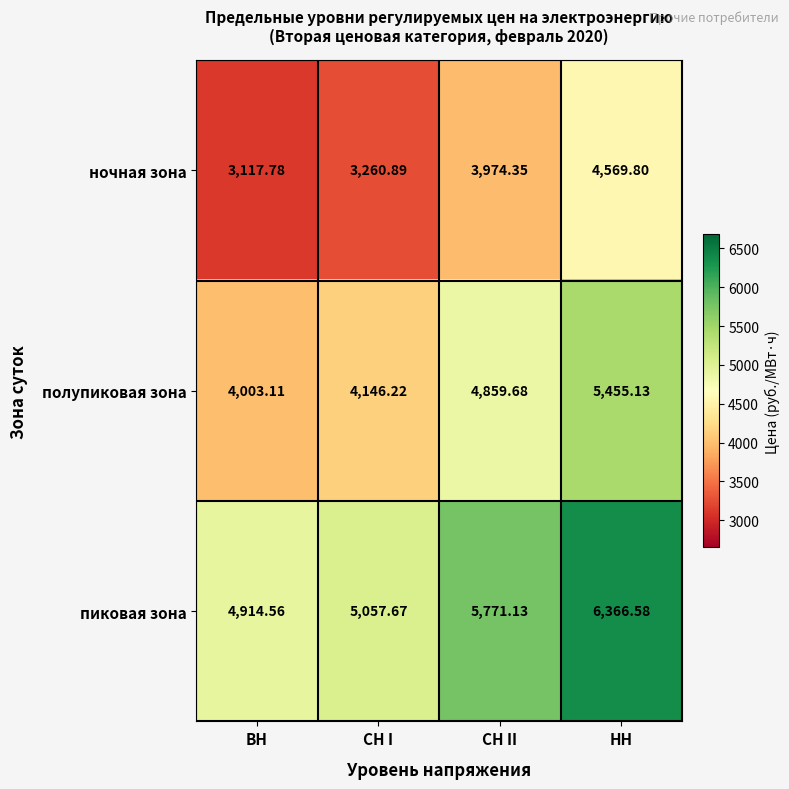

Rank the series by their maximum value, from lowest to highest.

ночная зона, полупиковая зона, пиковая зона